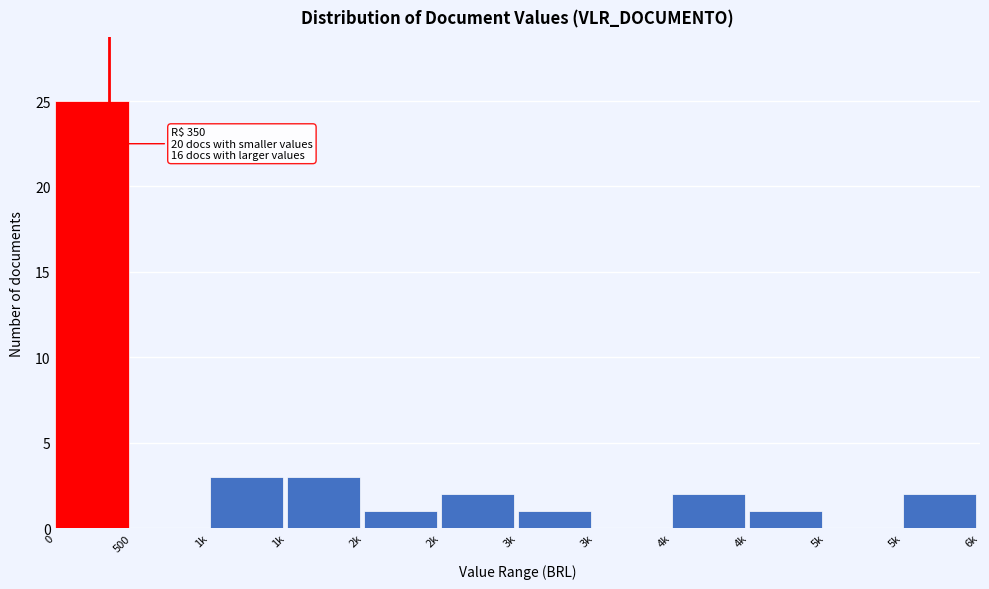

How many data points does each series have?

12